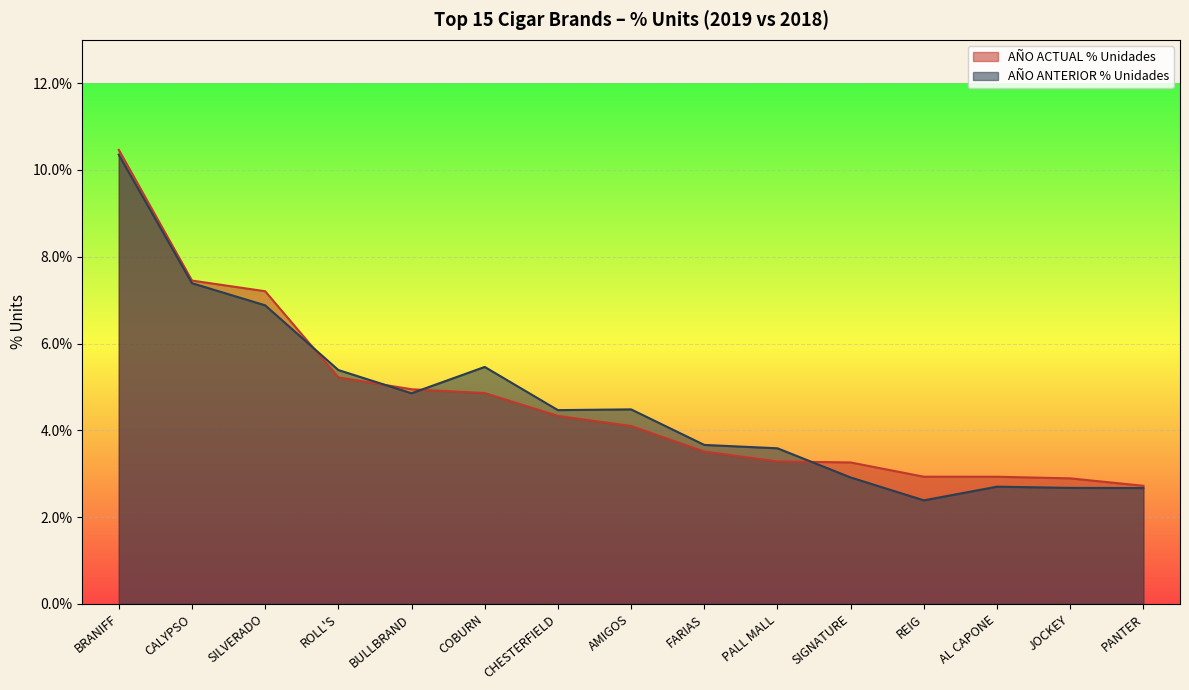

Which series ends up on top after the final intersection of AÑO ACTUAL % Unidades and AÑO ANTERIOR % Unidades?

AÑO ACTUAL % Unidades